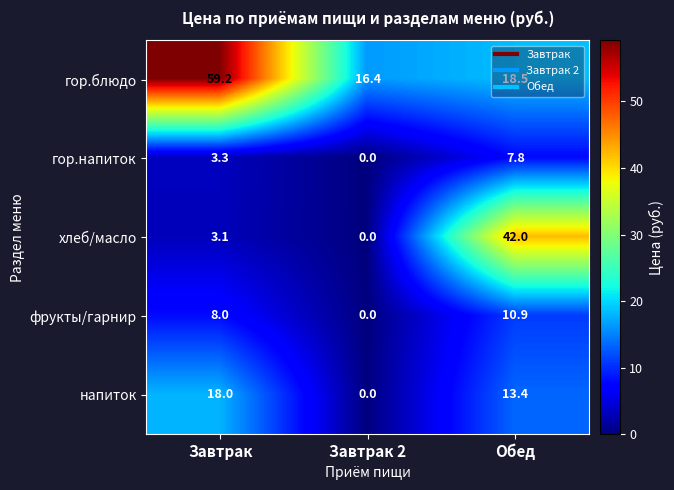

What is the difference between the maximum and minimum values in the напиток series?

18.0